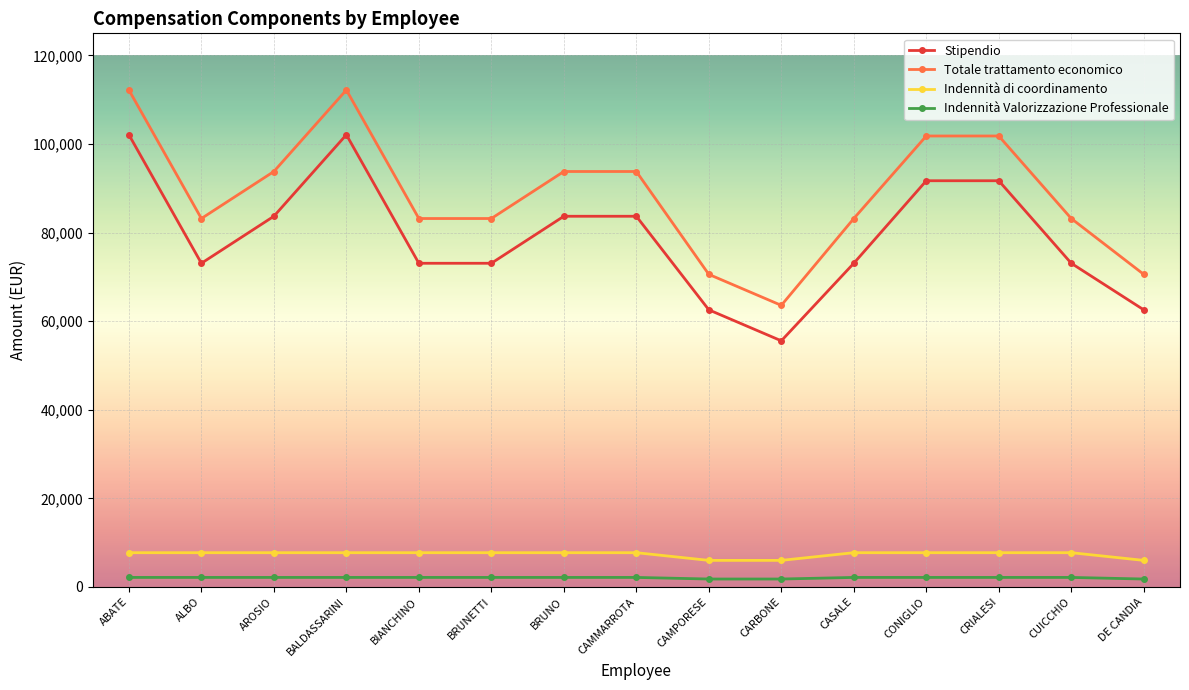

What is the average value of the Indennità di coordinamento series?

7381.2